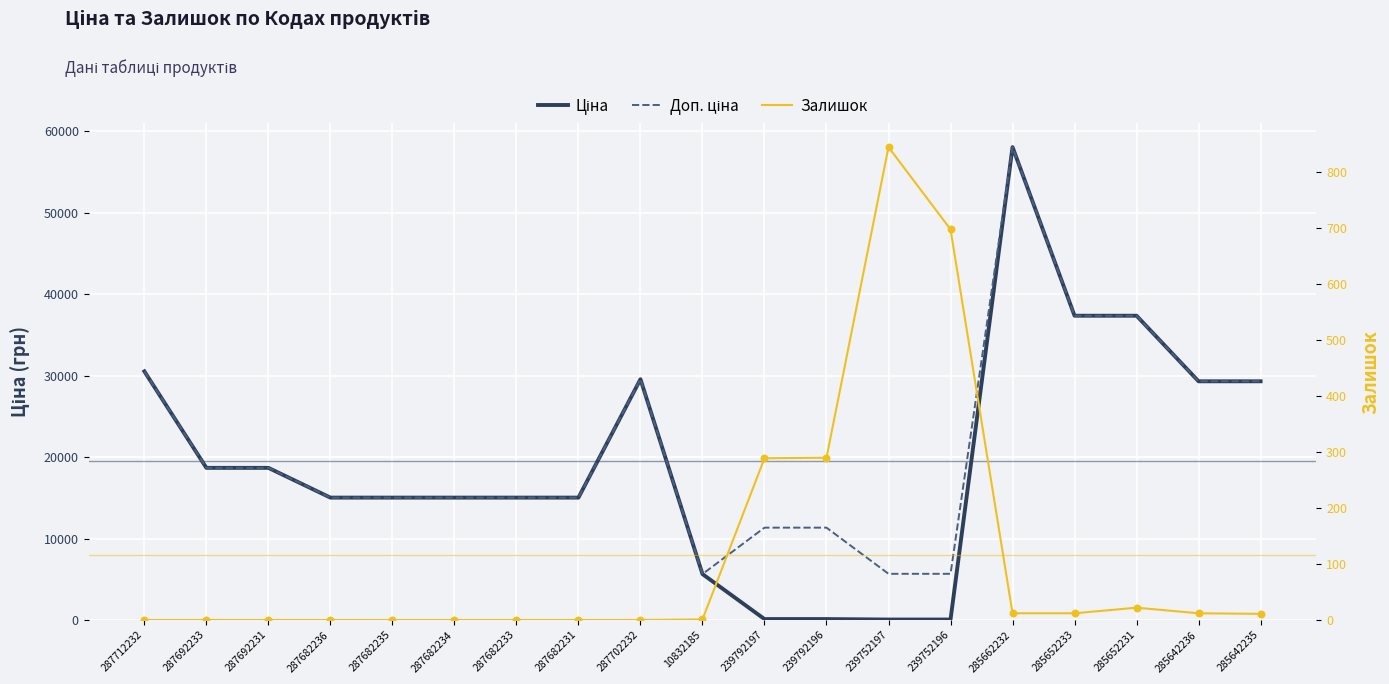

Which series has the largest total across all categories?

Доп. ціна